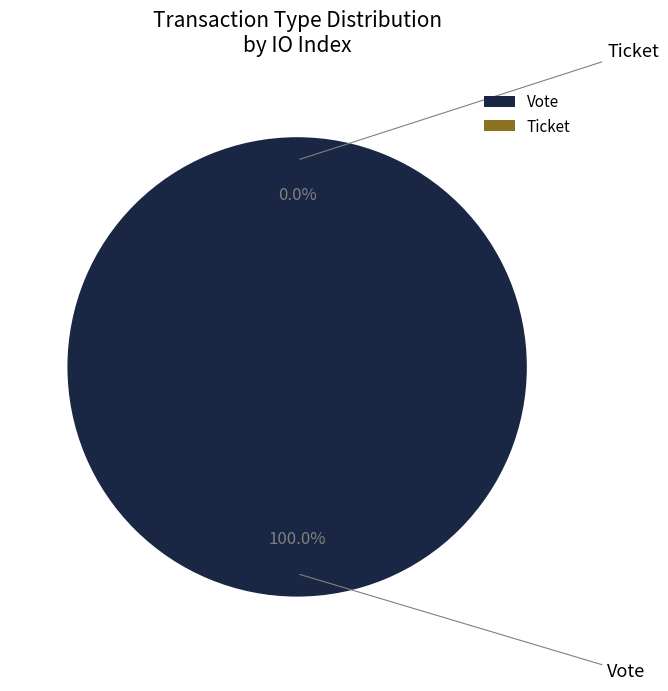

To the nearest percent, what is the difference between the largest and smallest slice percentages?

100%